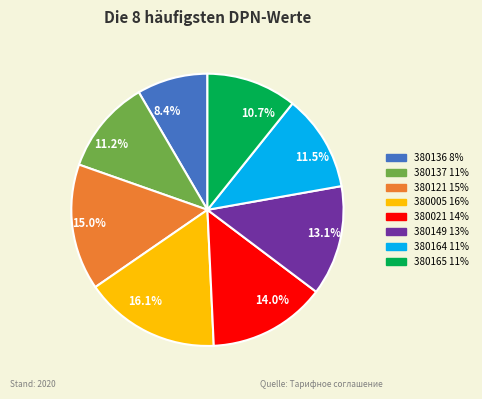

To the nearest percent, what is the difference between the 380149 and 380005 slice percentages?

3%